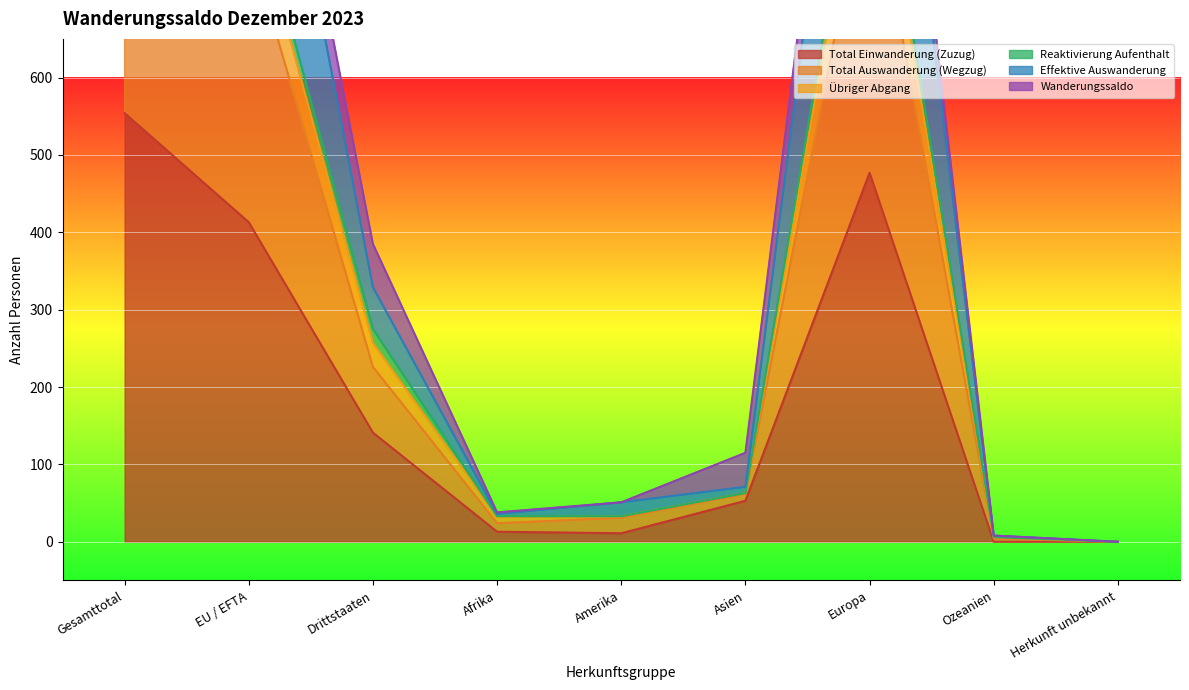

What is the difference between the second highest and minimum values in the Total Einwanderung (Zuzug) series?

477